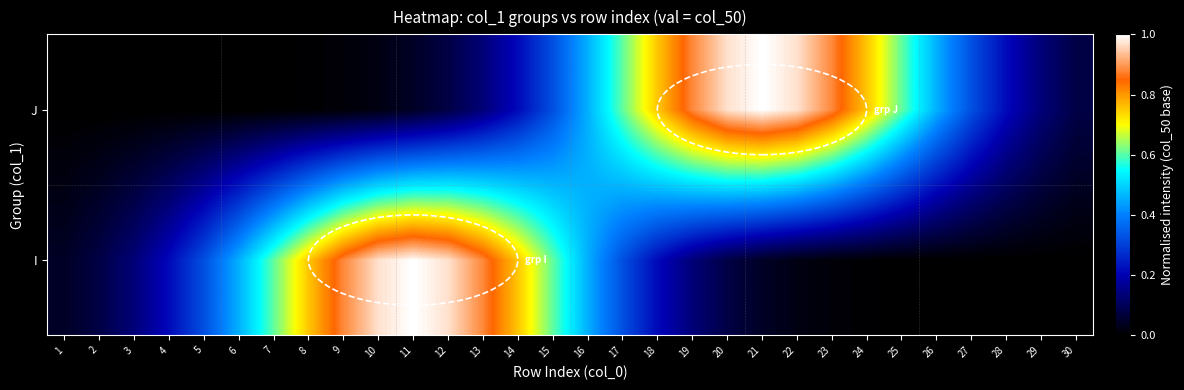

Reading left to right, transcribe all the data shown in this chart.

I: 1=0.0	2=0.1	3=0.1	4=0.2	5=0.3	6=0.5	7=0.6	8=0.8	9=0.9	10=1.0	11=1.0	12=1.0	13=0.9	14=0.8	15=0.6	16=0.5	17=0.3	18=0.2	19=0.1	20=0.1	21=0.0	22=0.0	23=0.0	24=0.0	25=0.0	26=0.0	27=0.0	28=0.0	29=0.0	30=0.0
J: 1=0.0	2=0.0	3=0.0	4=0.0	5=0.0	6=0.0	7=0.0	8=0.0	9=0.0	10=0.0	11=0.0	12=0.1	13=0.1	14=0.2	15=0.3	16=0.5	17=0.6	18=0.8	19=0.9	20=1.0	21=1.0	22=1.0	23=0.9	24=0.8	25=0.6	26=0.5	27=0.3	28=0.2	29=0.1	30=0.1